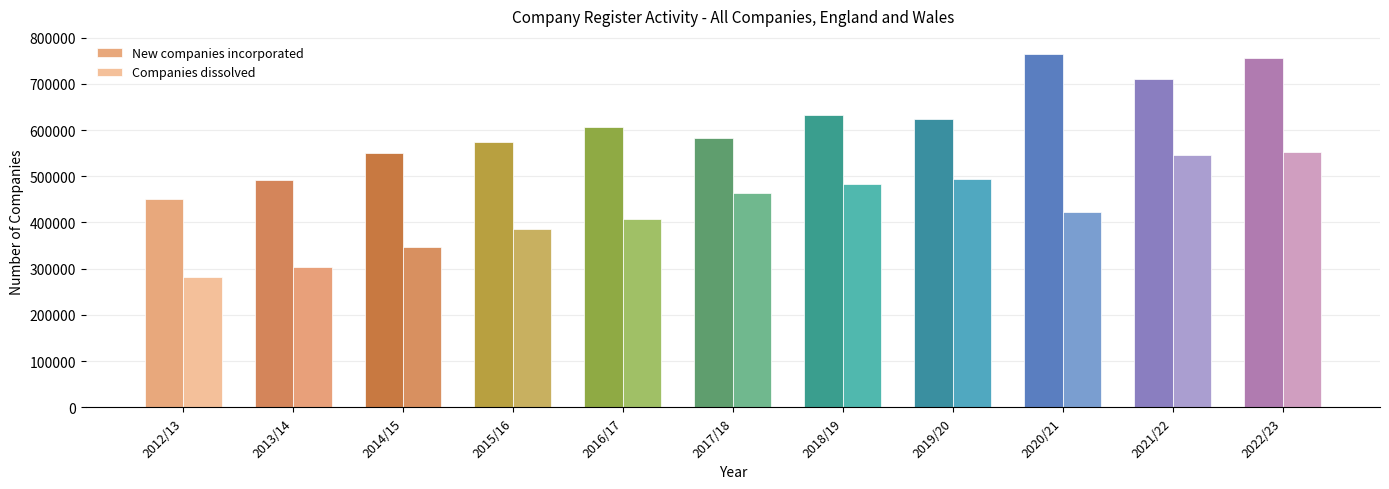

List the series in order of their overall mean, lowest first.

Companies dissolved, New companies incorporated